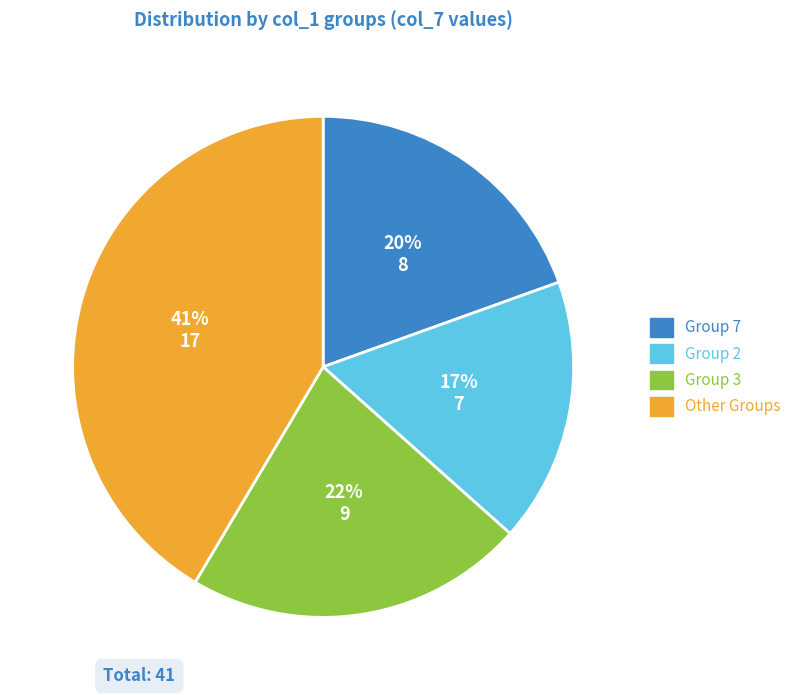

To the nearest percent, what is the difference between the largest and smallest slice percentages?

24%